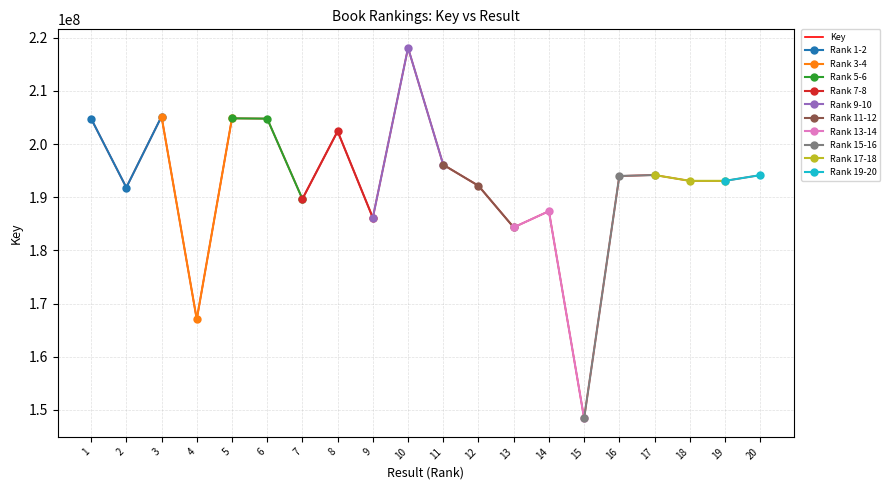

True or false: the data shows 70317331 at 8.

False